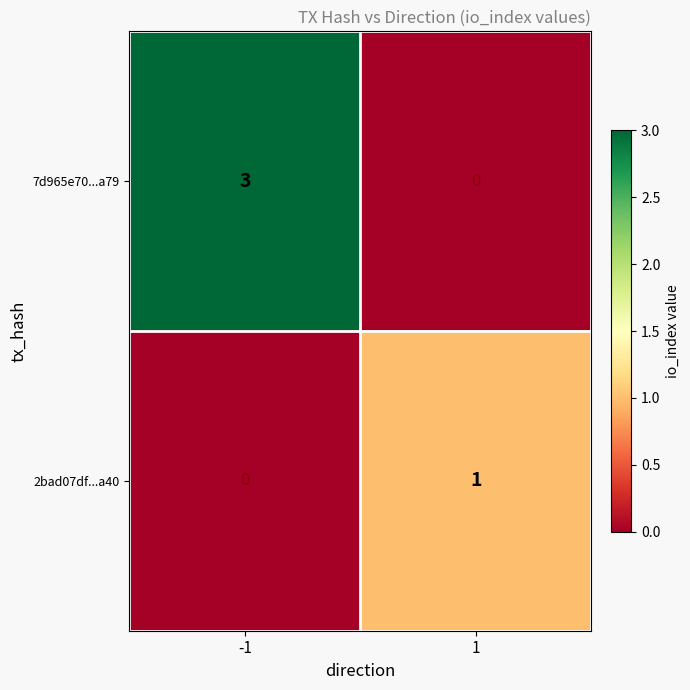

True or false: 2bad07df...a40 has a value of 0 at -1.

True